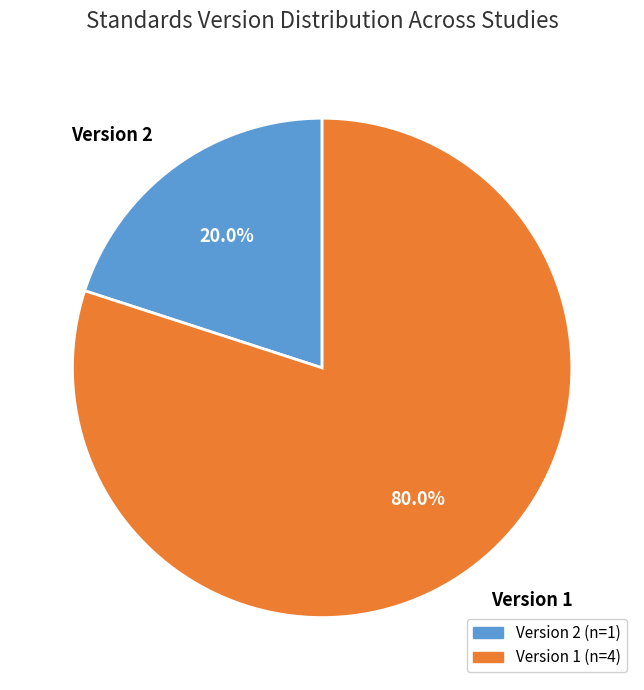

Does any single category account for the majority?

Yes